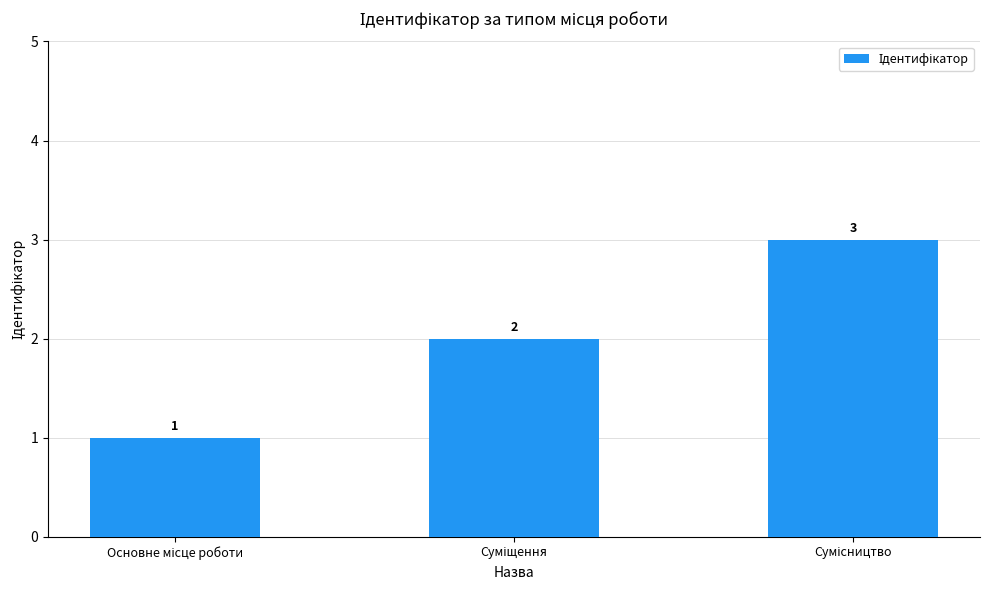

What is the value of the 2nd bar from the left?

2